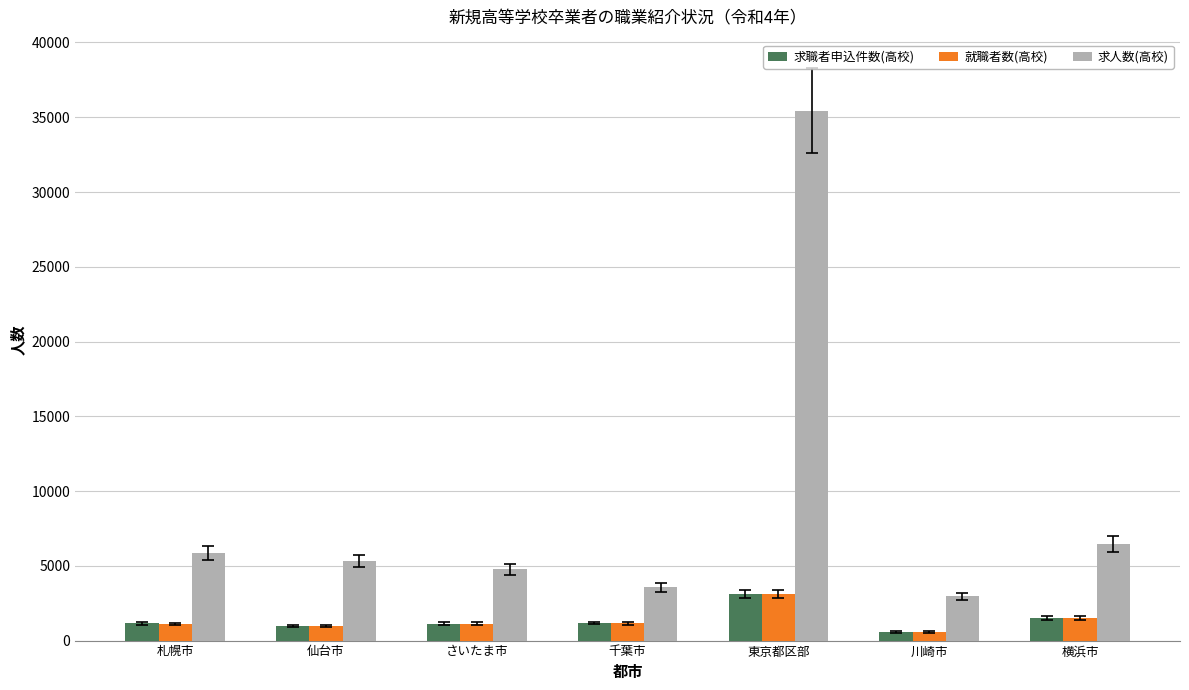

How many groups of bars are there?

7